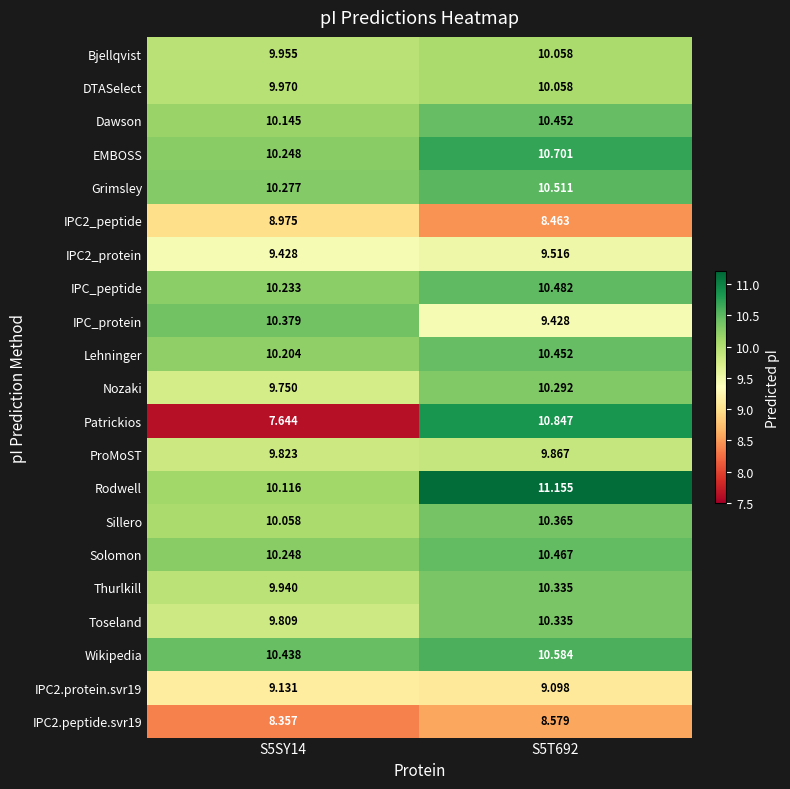

Which series has the largest range (max minus min)?

Patrickios